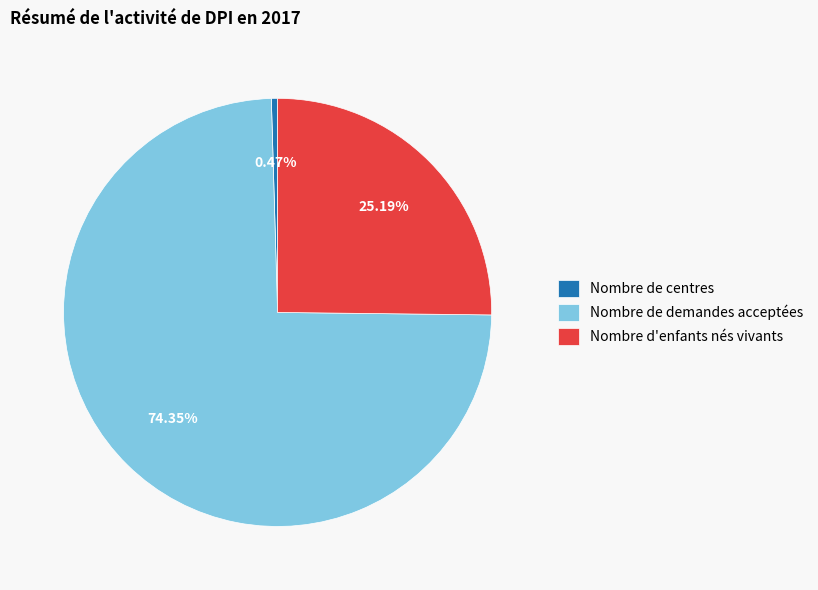

How many slices are in this pie chart?

3